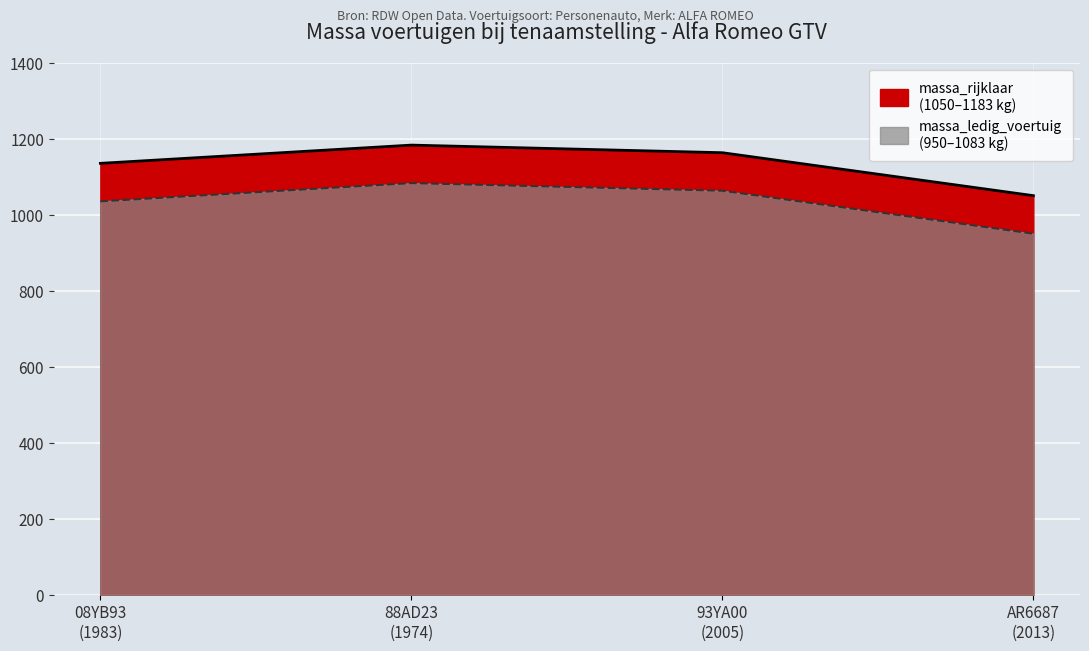

True or false: massa_rijklaar and massa_ledig_voertuig intersect in this chart.

False